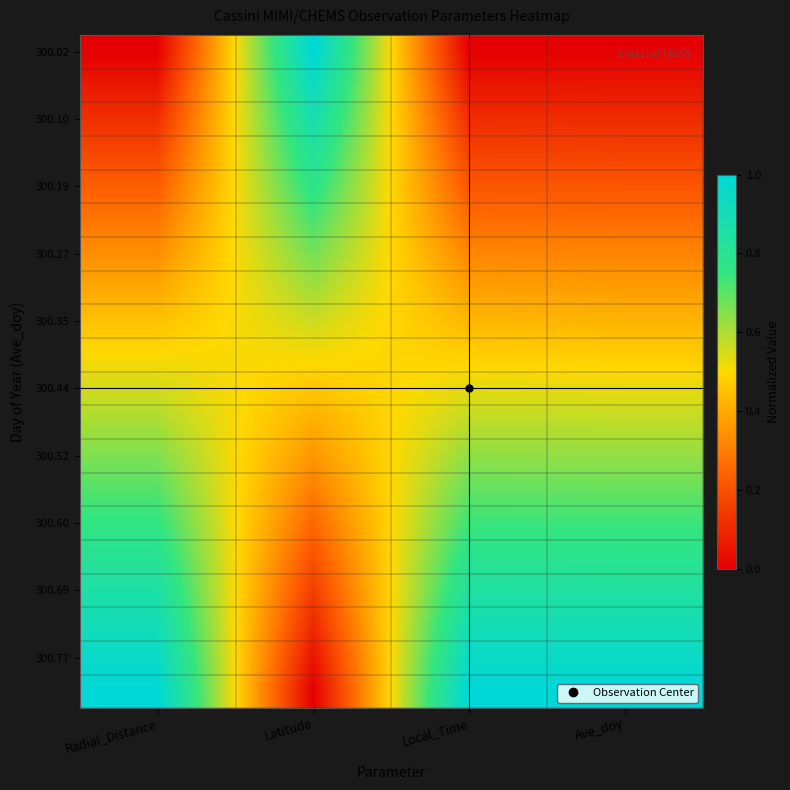

At which category does the chart reach its minimum across all series?

Radial_Distance